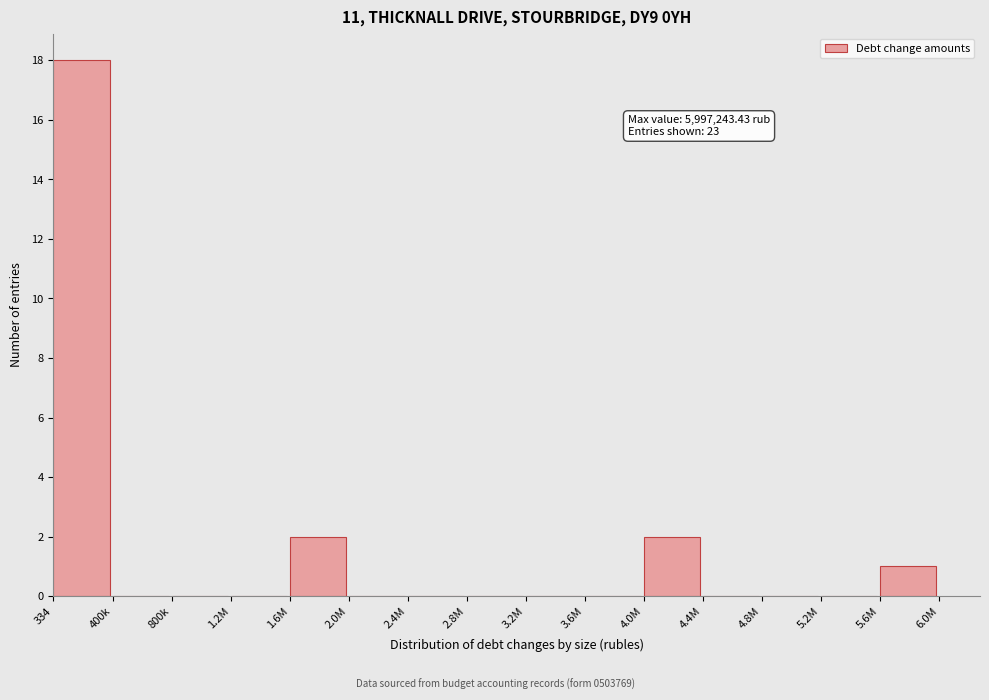

Reading left to right, list all the values displayed in this chart.

334=18	400k=0	800k=0	1.2M=0	1.6M=2	2.0M=0	2.4M=0	2.8M=0	3.2M=0	3.6M=0	4.0M=2	4.4M=0	4.8M=0	5.2M=0	5.6M=1